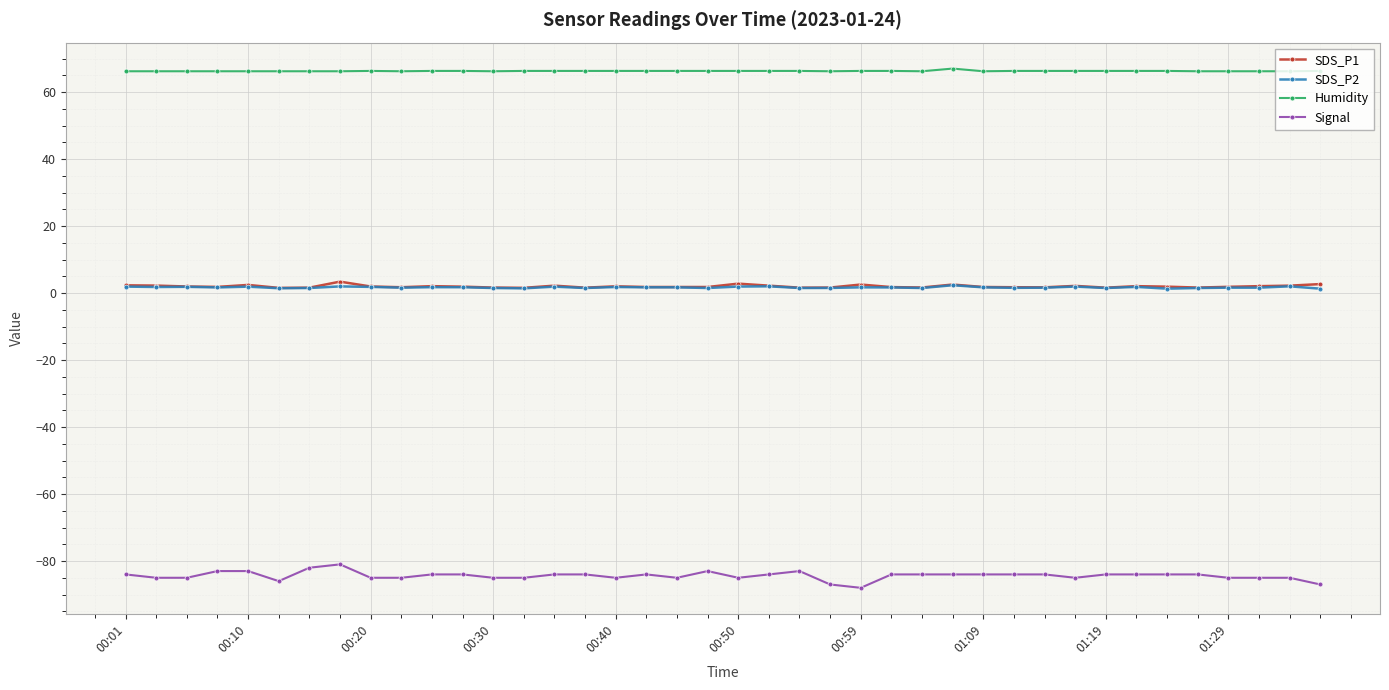

Which series has the largest range (max minus min)?

Signal